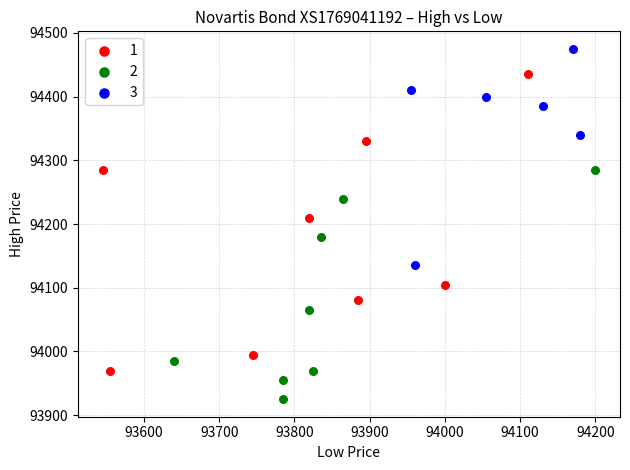

Which series reaches the maximum Y coordinate?

3